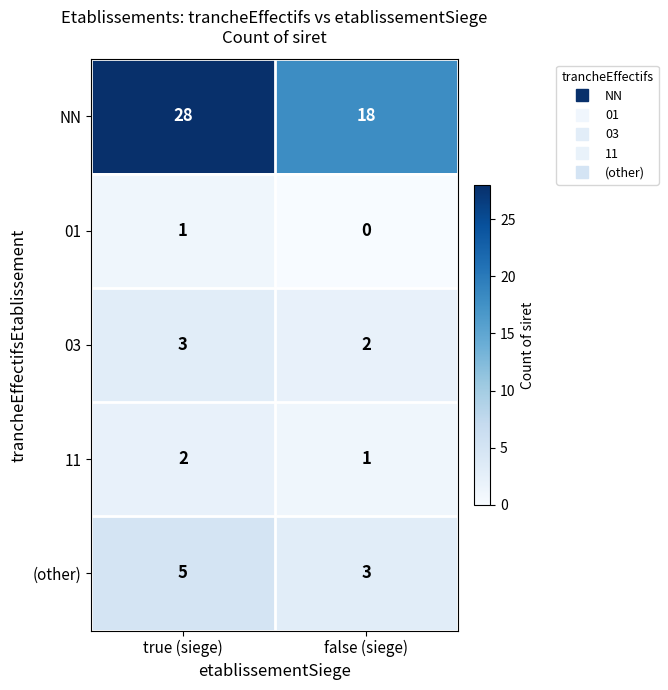

Reading left to right, extract all data points from this chart.

NN: true (siege)=28	false (siege)=18
01: true (siege)=1	false (siege)=0
03: true (siege)=3	false (siege)=2
11: true (siege)=2	false (siege)=1
(other): true (siege)=5	false (siege)=3